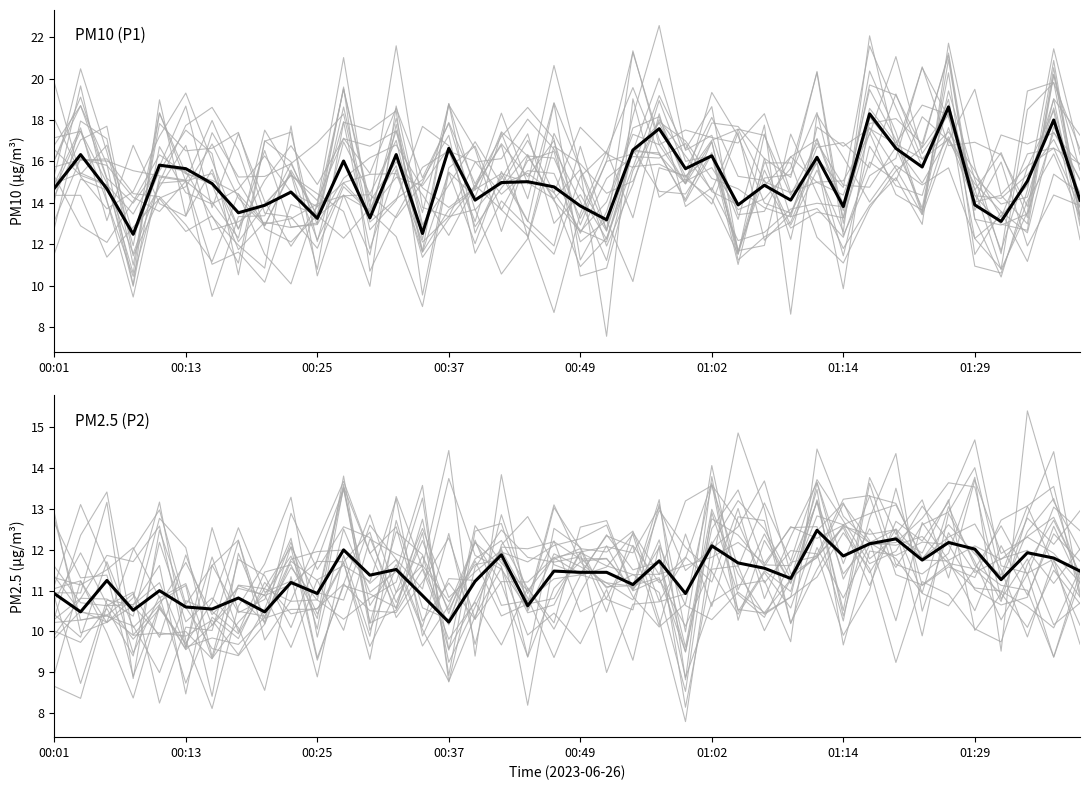

What is the spread (max minus min) of values at 00:13?

5.9